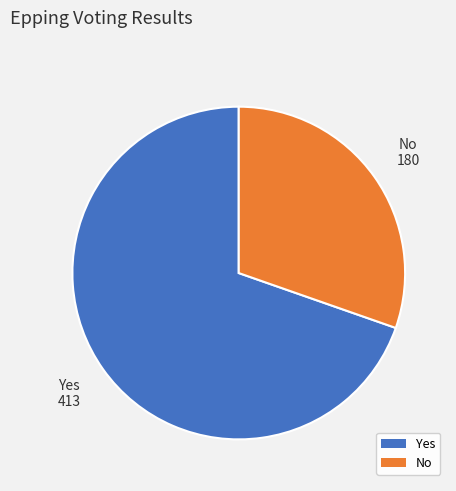

What is the smallest slice in the pie chart?

No